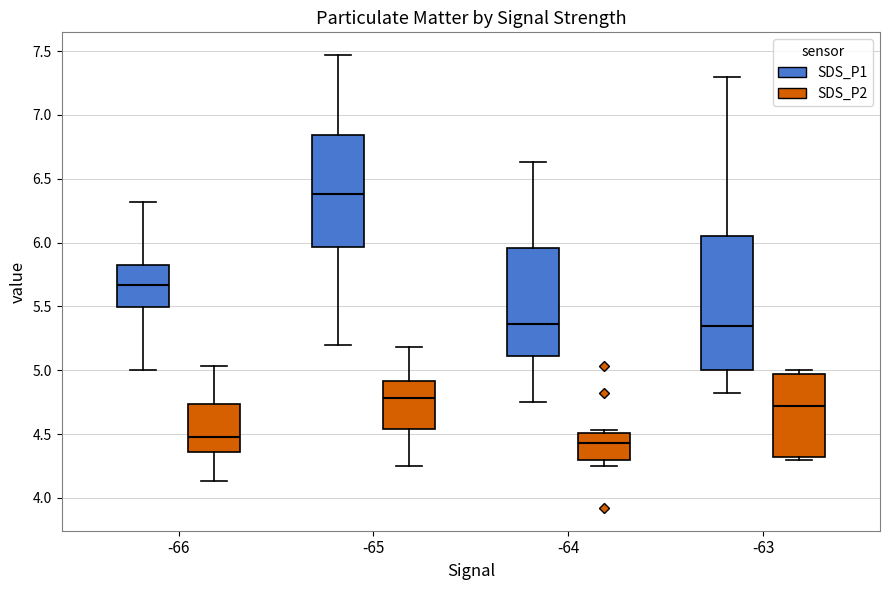

Reading left to right, read every box against the y-axis: the position of its median line, the range the box covers, and the ends of its whiskers. The values are not printed on the chart, so give them approximately, as read against the axis.

-66 (SDS_P1): median 5.65, box 5.50 to 5.85, whiskers 5.00 to 6.30
-66 (SDS_P2): median 4.50, box 4.35 to 4.75, whiskers 4.15 to 5.05
-65 (SDS_P1): median 6.40, box 5.95 to 6.85, whiskers 5.20 to 7.45
-65 (SDS_P2): median 4.80, box 4.55 to 4.90, whiskers 4.25 to 5.20
-64 (SDS_P1): median 5.35, box 5.10 to 5.95, whiskers 4.75 to 6.65
-64 (SDS_P2): median 4.45, box 4.30 to 4.50, whiskers 4.25 to 4.55
-63 (SDS_P1): median 5.35, box 5.00 to 6.05, whiskers 4.80 to 7.30
-63 (SDS_P2): median 4.70, box 4.30 to 4.95, whiskers 4.30 (just below the box's lower edge) to 5.00